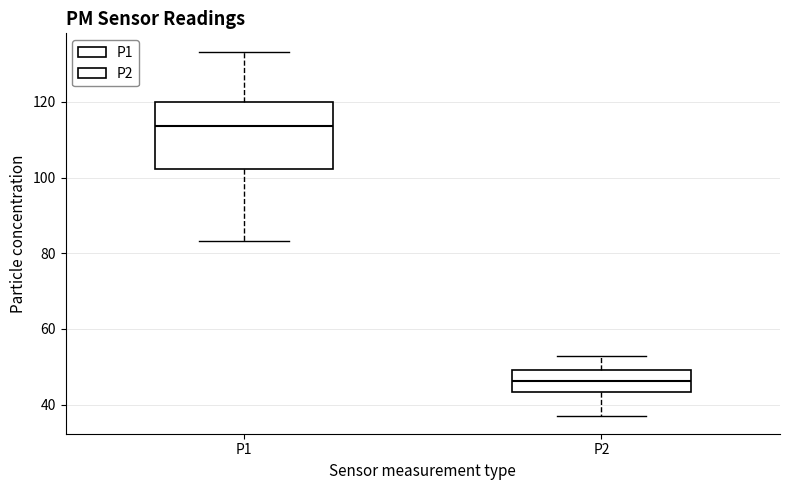

Which box's median line is the highest?

P1